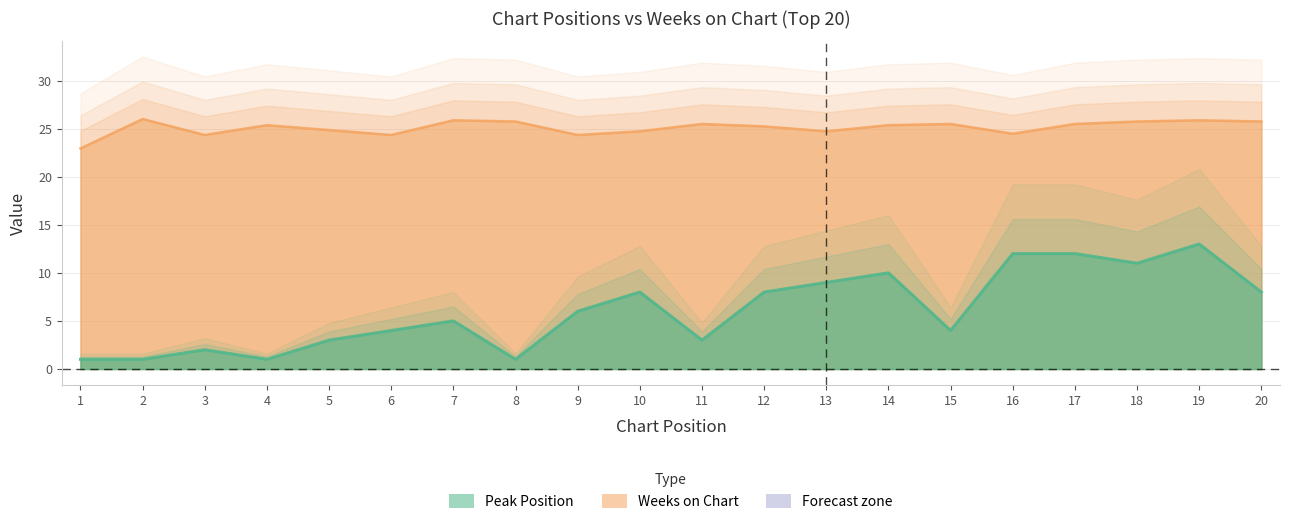

In Weeks on Chart, how many points are higher than both neighbors (excluding endpoints)?

6